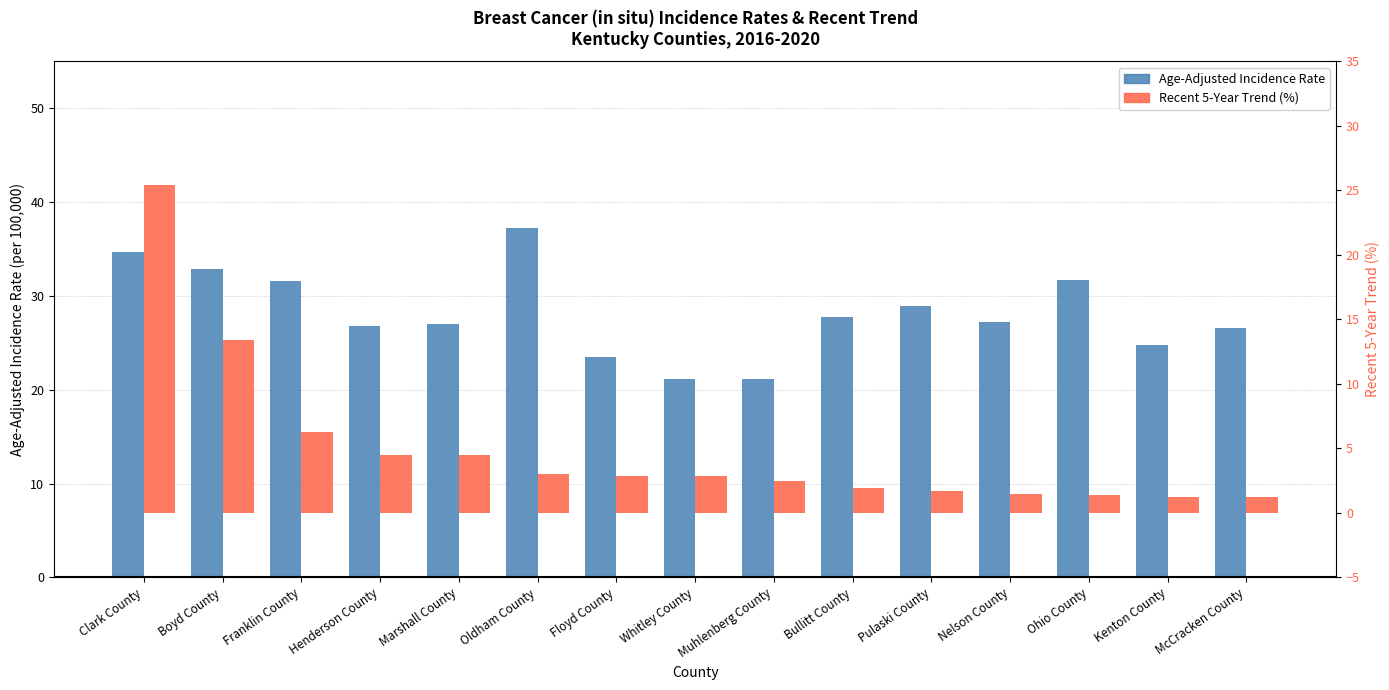

List the series in order of their peak value, lowest first.

Recent 5-Year Trend, Age-Adjusted Incidence Rate